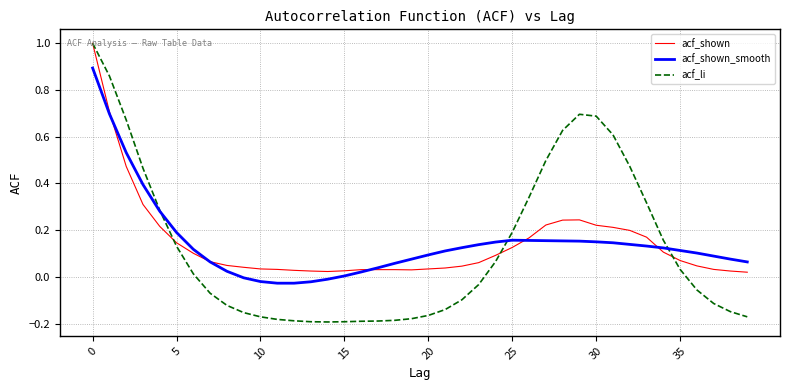

What is the greatest value displayed?

1.0